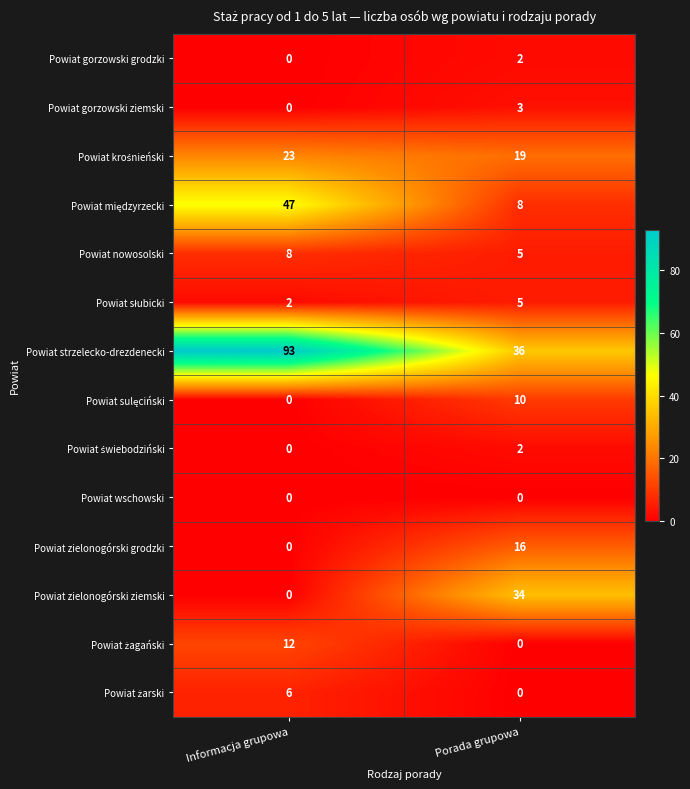

True or false: Powiat zielonogórski ziemski has a value of 0 at Informacja grupowa.

True